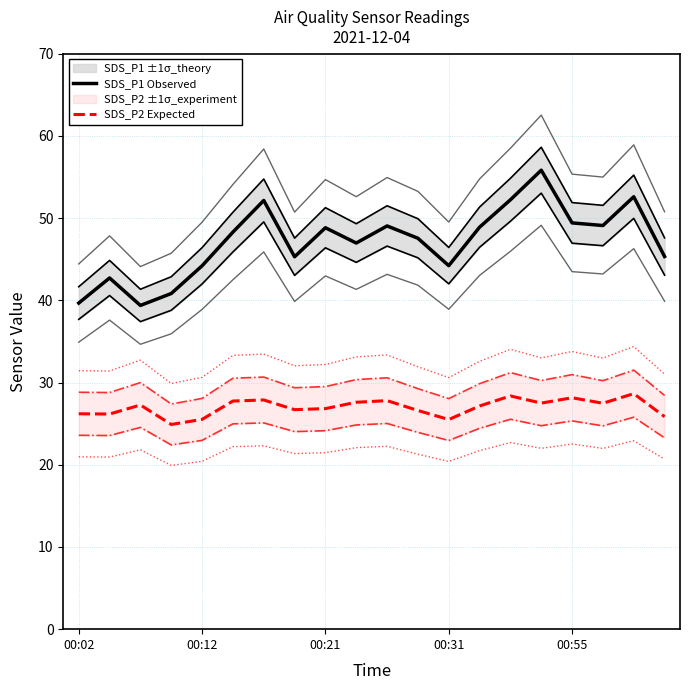

List the labels in order of SDS_P1 Observed value, largest first.

15, 18, 14, 6, 16, 17, 10, 13, 8, 5, 11, 9, 19, 7, 12, 00:55, 00:12, 00:31, 00:02, 00:21